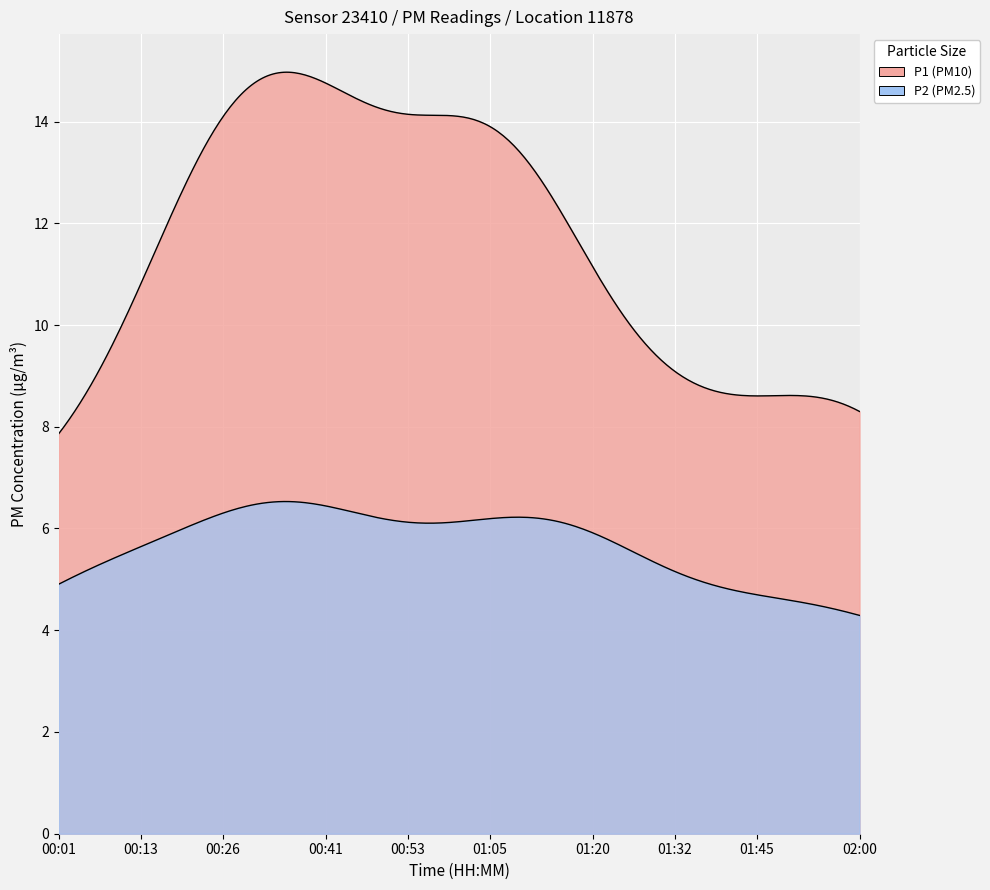

Which series has the largest total across all categories?

P1